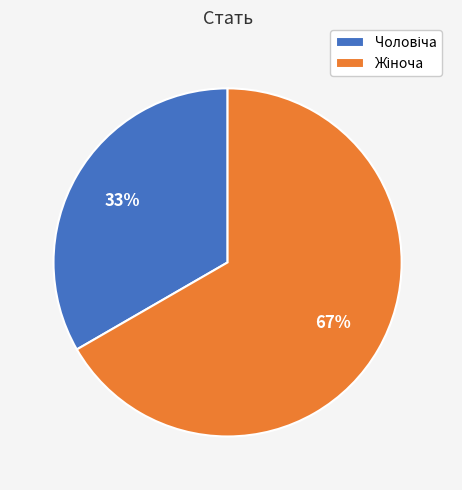

Is there a majority slice in this chart?

Yes